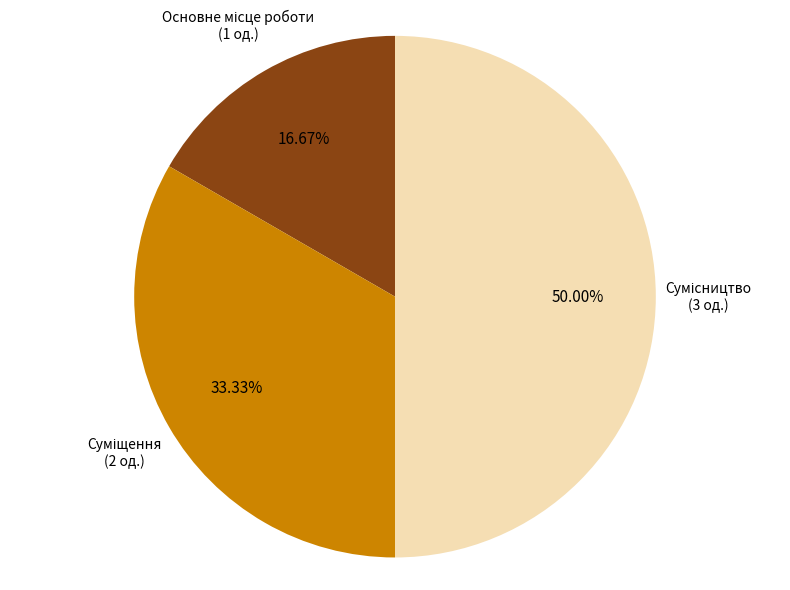

What portion of the pie excludes Основне місце роботи?

83.3%